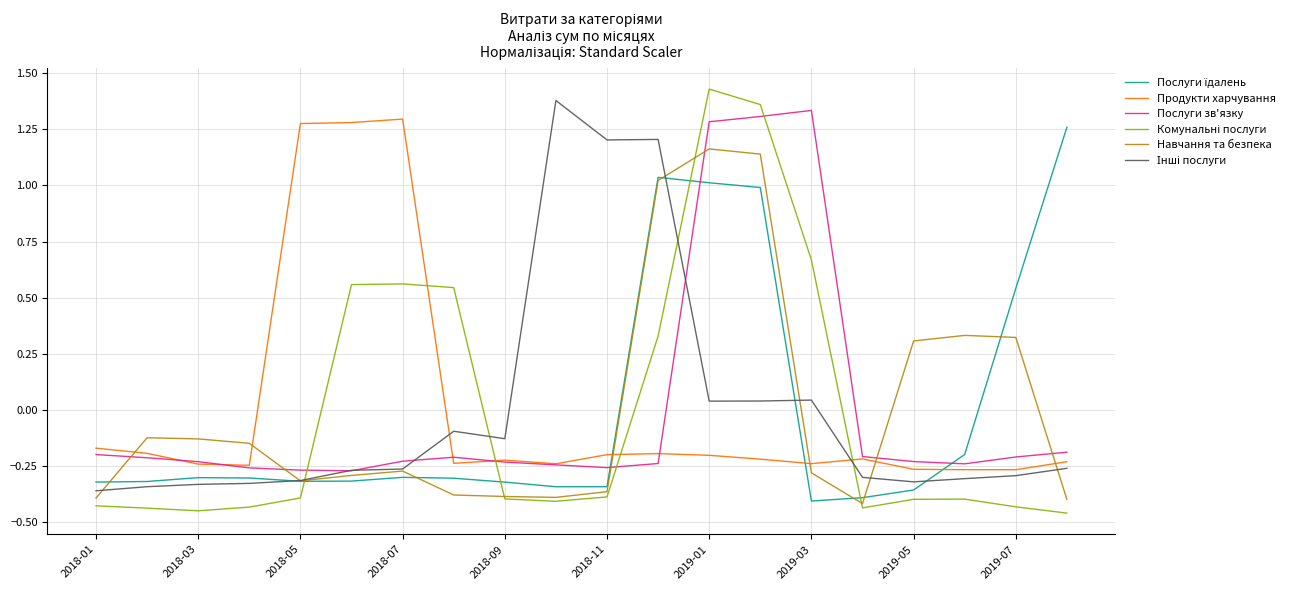

Where does the Продукти харчування series first go above 0?

2018-05